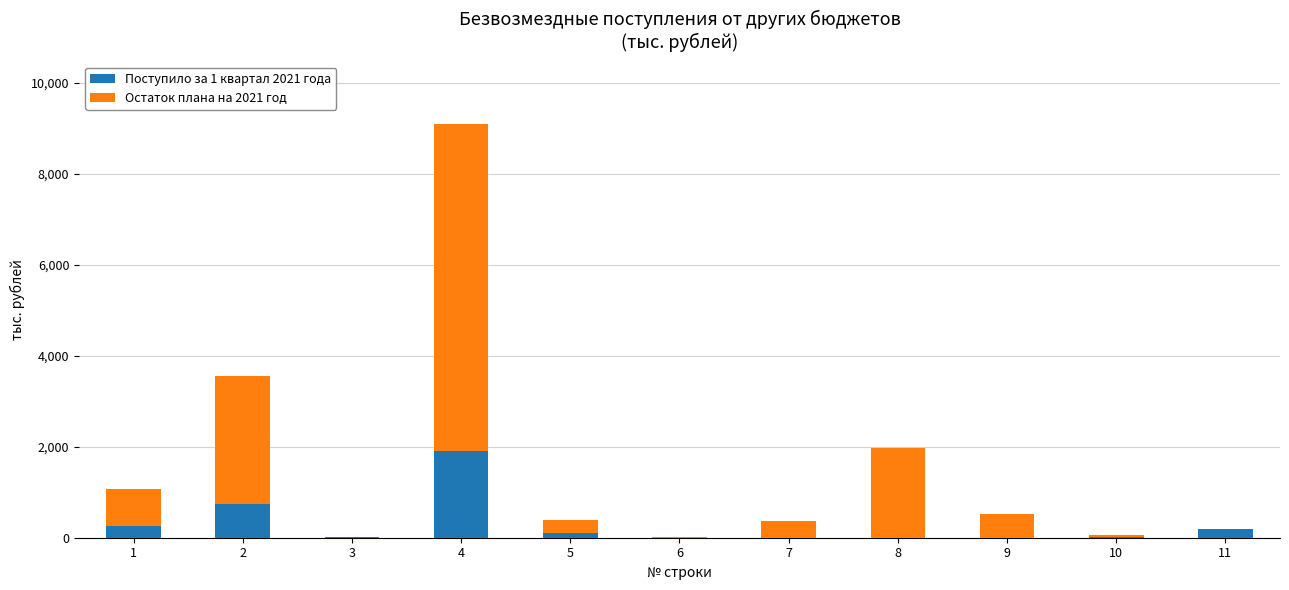

Is it true that Поступило за 1 квартал 2021 года equals 1076.9 at 6?

False